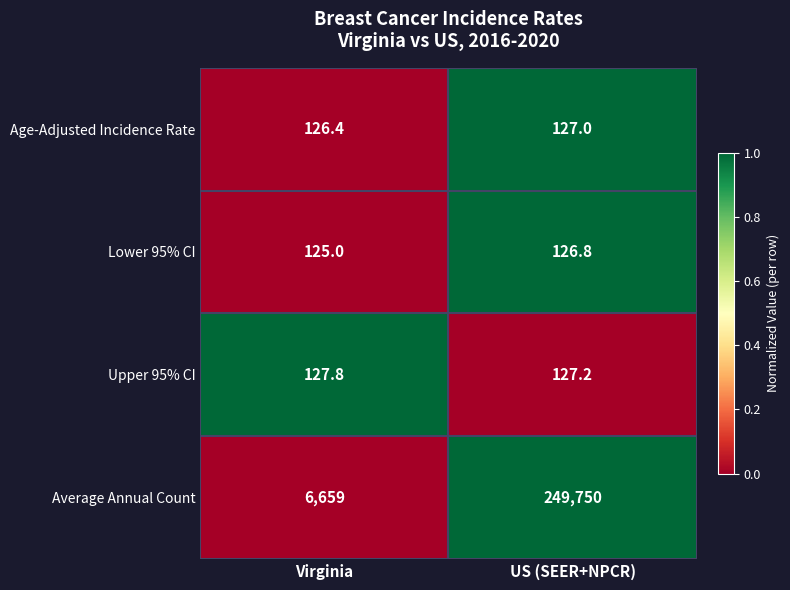

What is the maximum value for Average Annual Count?

249750.0